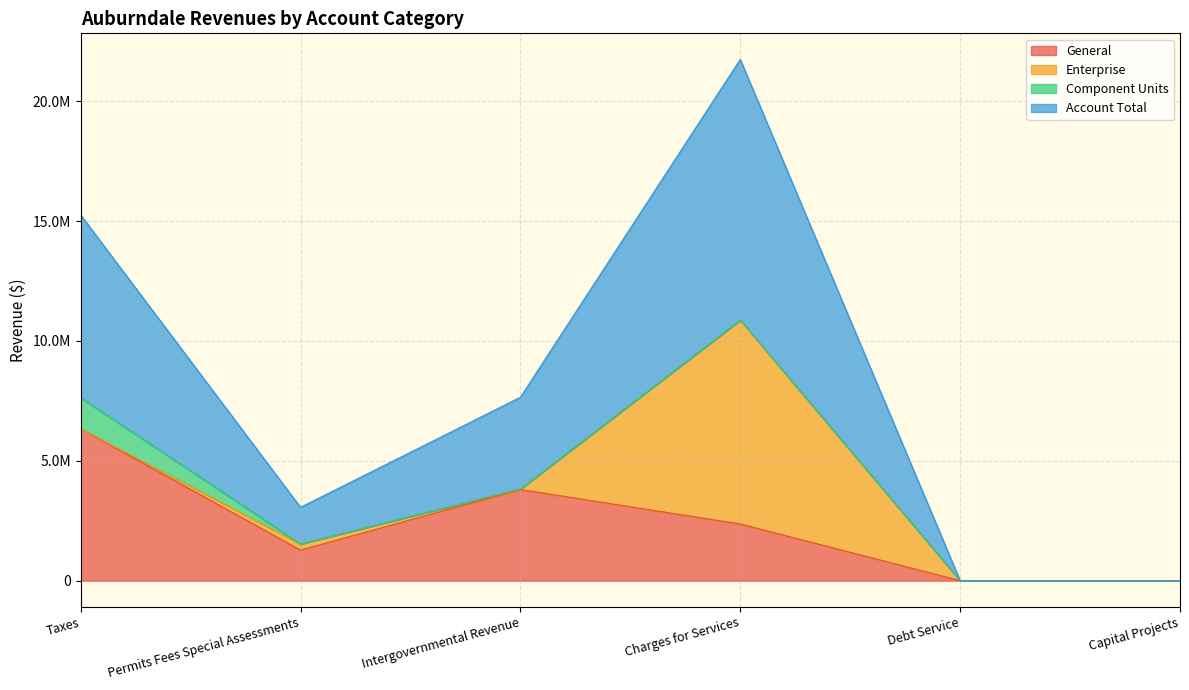

What is the sum of all Account Total values?

23861046